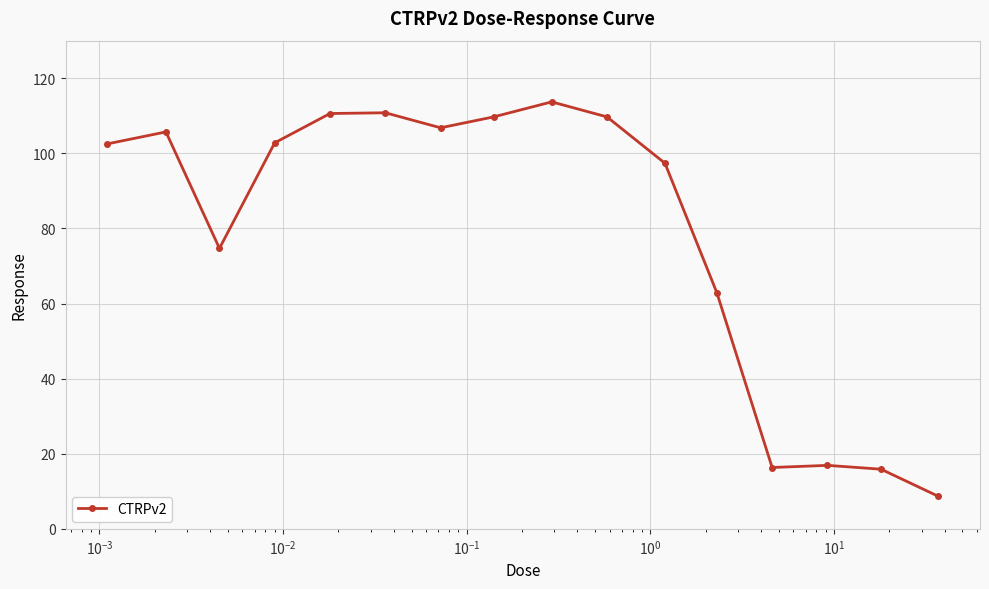

What is the smallest value displayed?

8.6